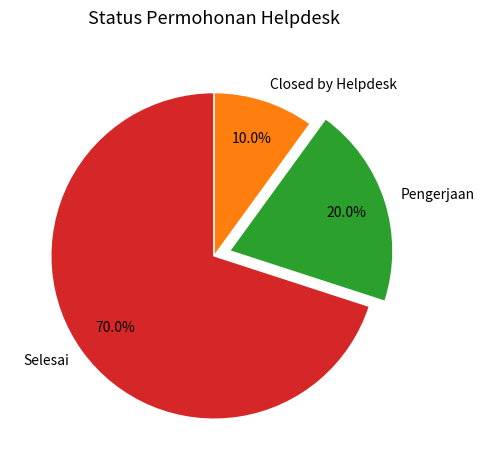

True or false: Pengerjaan accounts for 72% of the total.

False